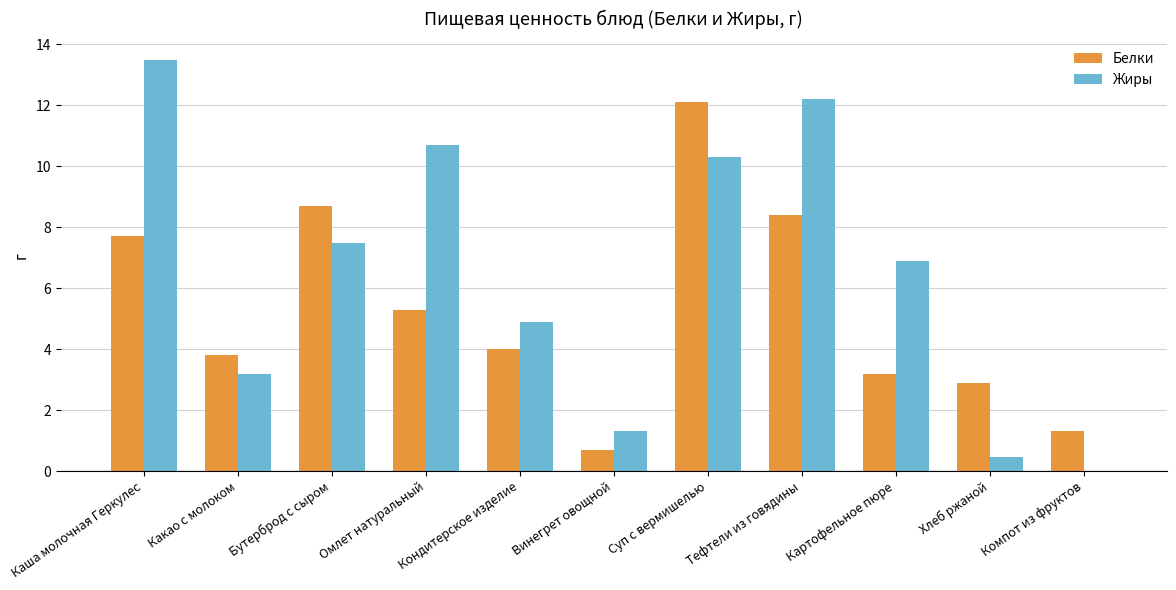

What is the maximum value shown in the chart?

13.5